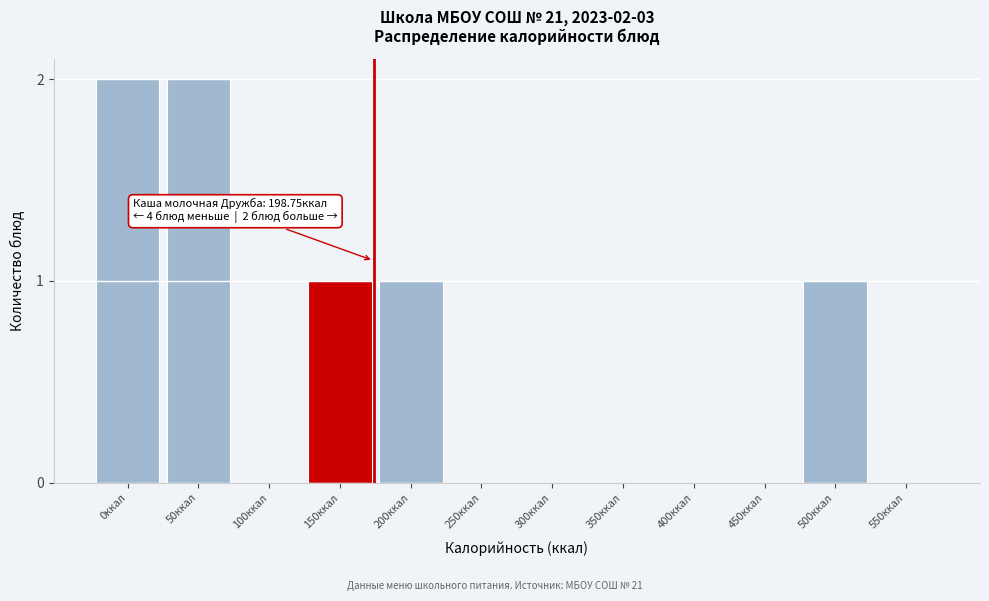

Reading right to left, extract all data points from this chart.

550ккал=0	500ккал=1	450ккал=0	400ккал=0	350ккал=0	300ккал=0	250ккал=0	200ккал=1	150ккал=1	100ккал=0	50ккал=2	0ккал=2